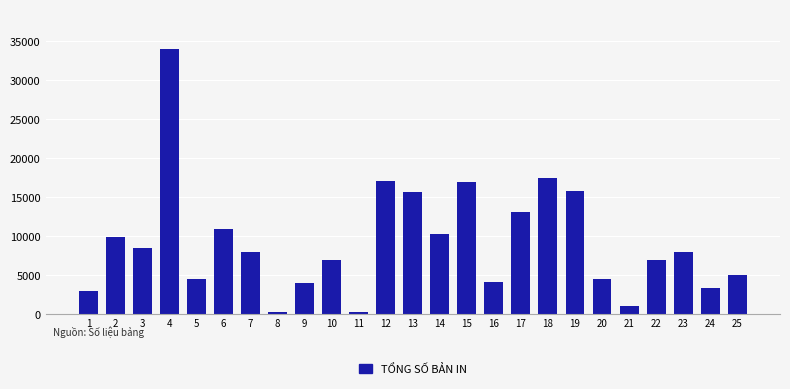

Is it true that the value at 16 is 6547?

False